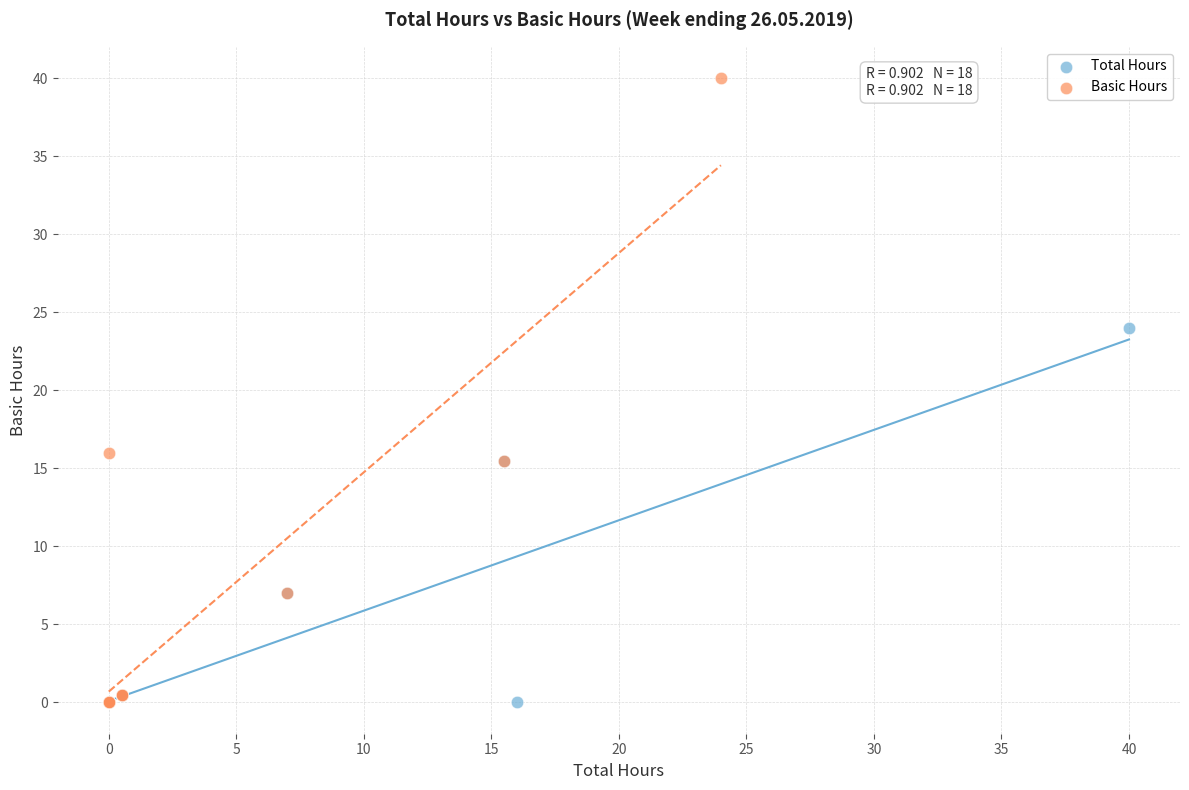

Which series has the widest spread of Y values?

Basic Hours